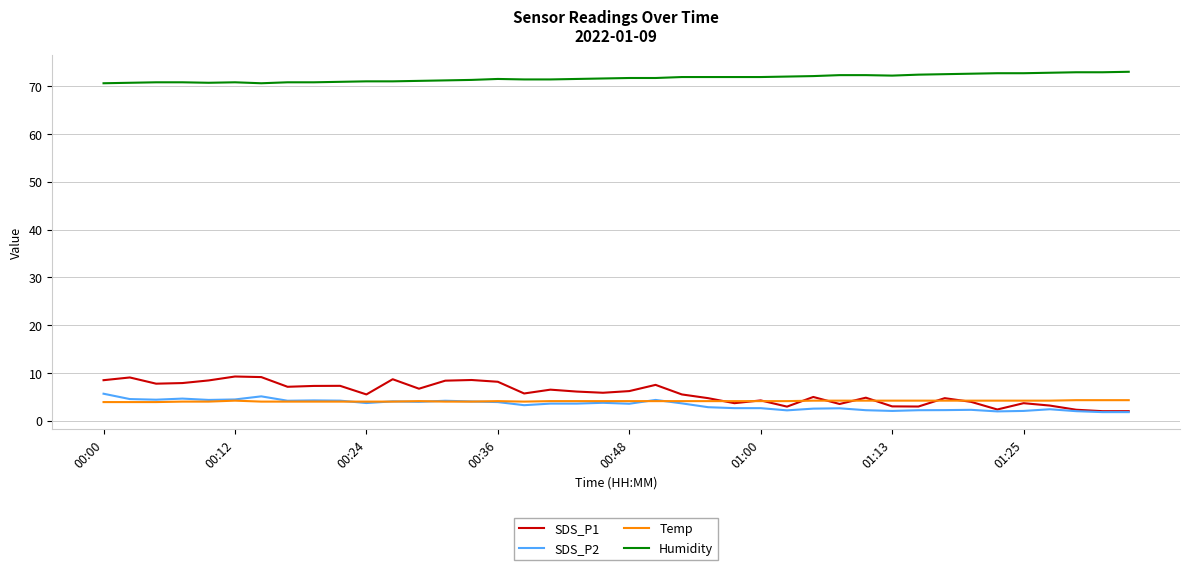

True or false: Temp and Humidity cross at least once.

False